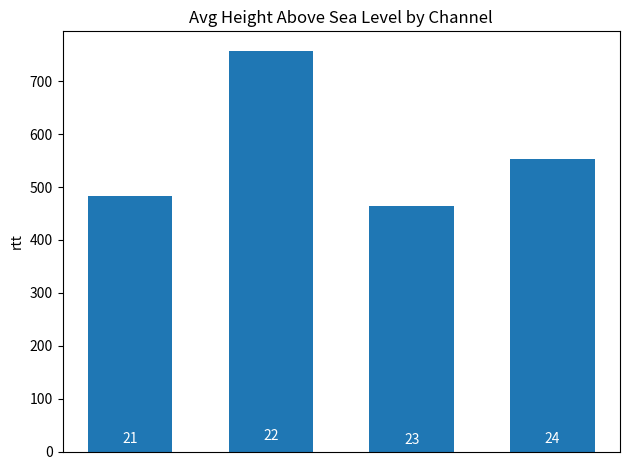

Does the chart contain any negative values?

No